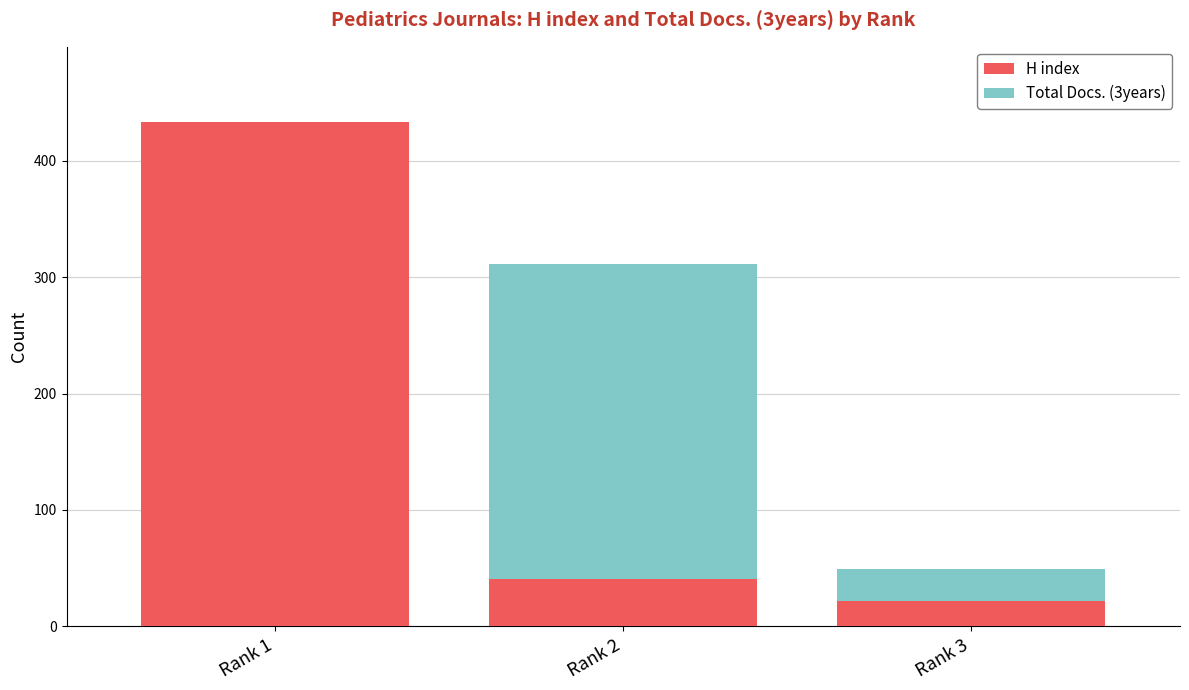

Where is H index nearest to the value 227?

Rank 2